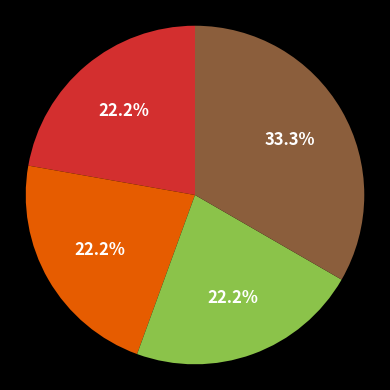

Does any single category account for the majority?

No